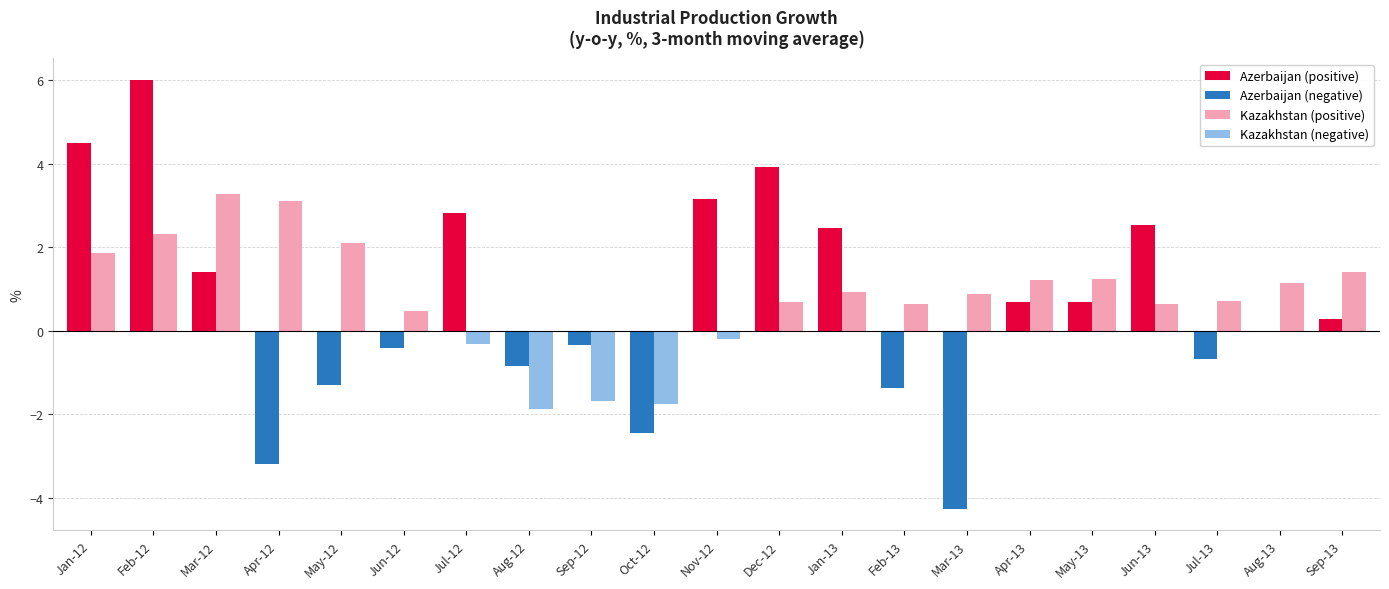

How many series are shown in this chart?

2